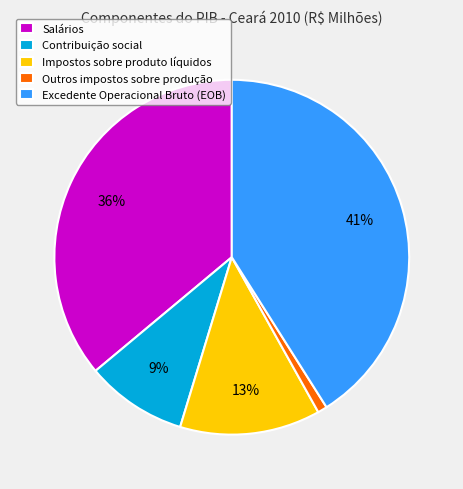

To the nearest percent, what portion does Contribuição social represent?

9%